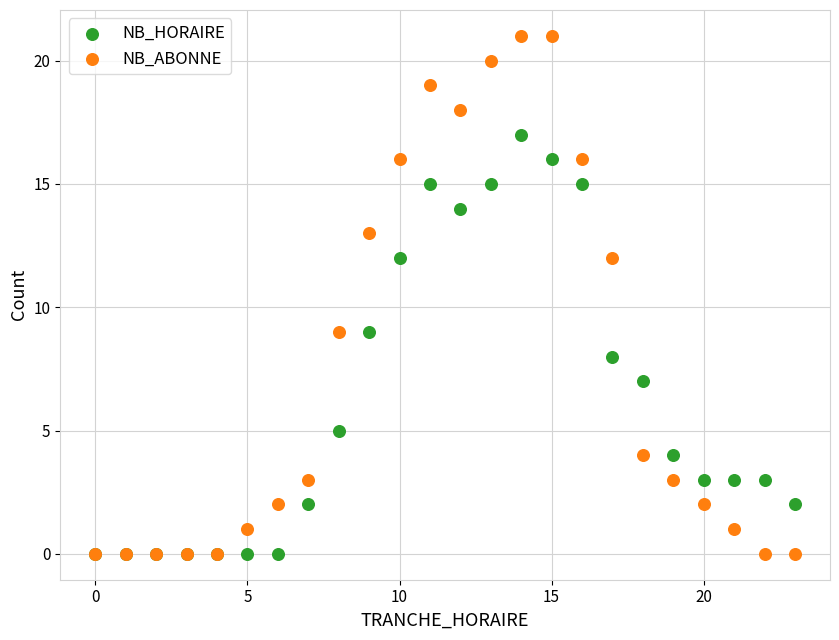

Which series reaches the maximum Y coordinate?

NB_ABONNE